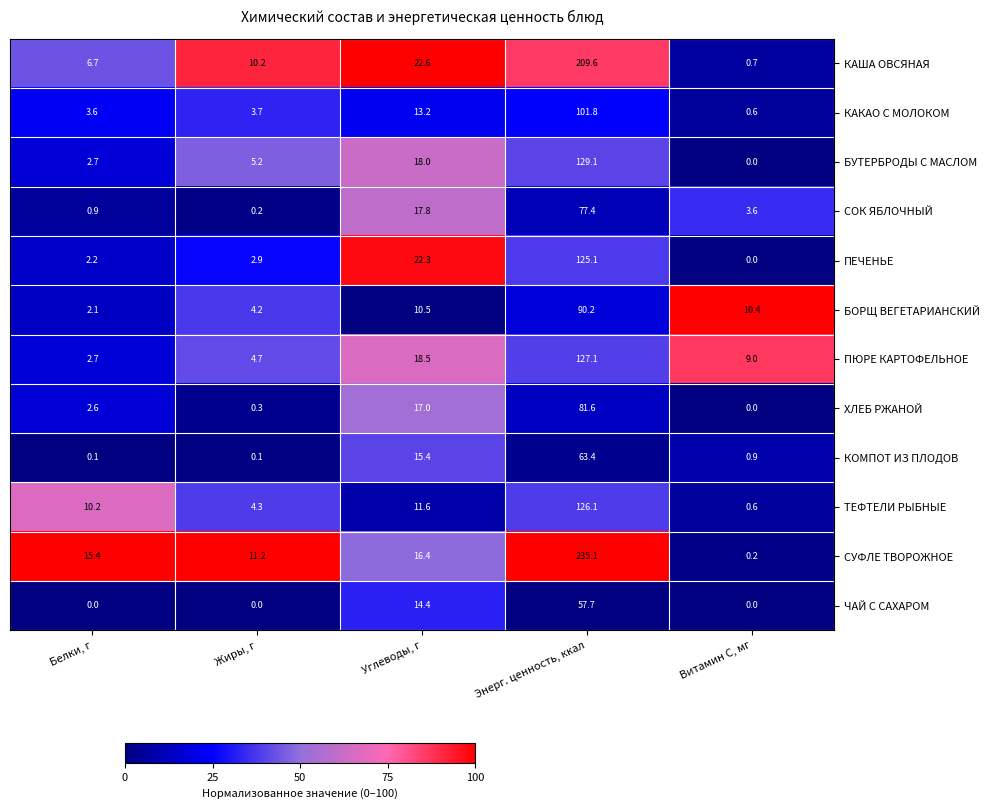

What is the total value across all series at Энерг. ценность, ккал?

1424.2